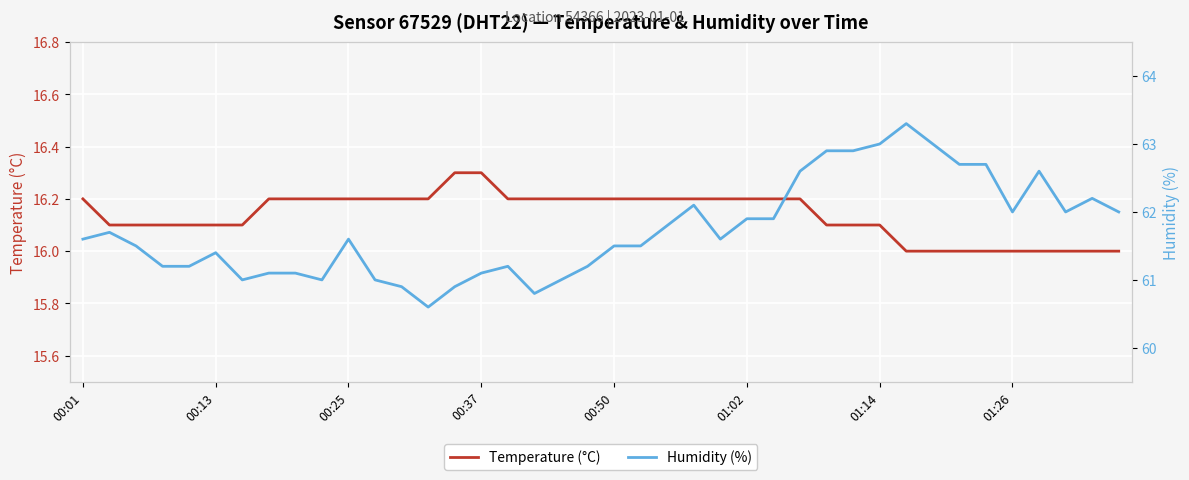

What is the maximum value for Temperature (°C)?

16.3